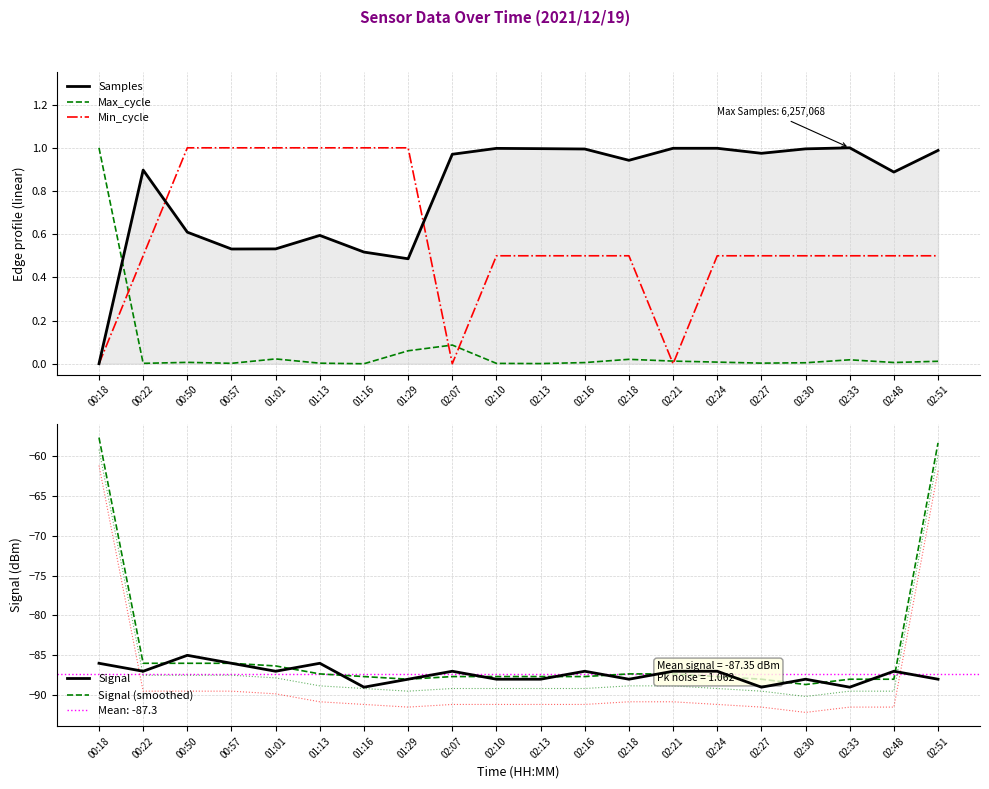

What is the difference between the second highest and second lowest values in the Samples series?

0.5